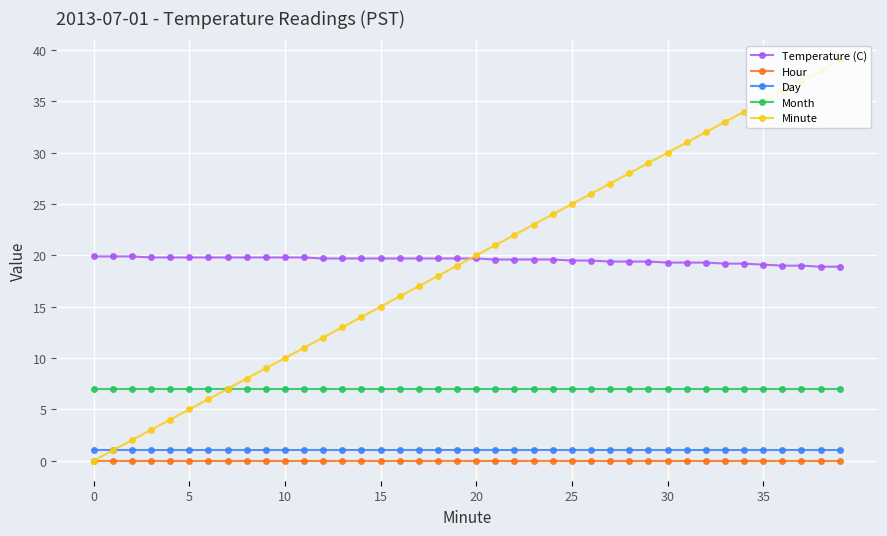

What are all the series names shown in the legend?

Temperature (C), Hour, Day, Month, Minute